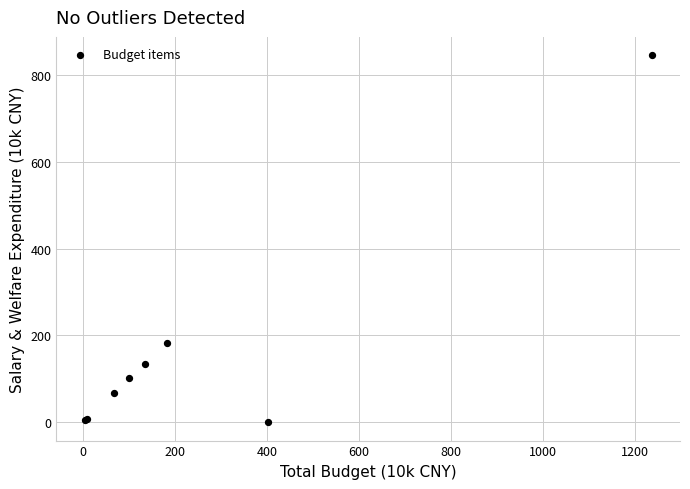

What Y value in the scatter plot is closest to 422?

183.7